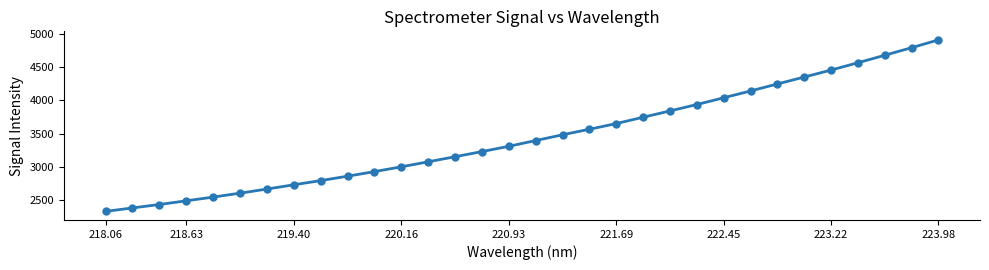

Count the number of values greater than 3394.

16